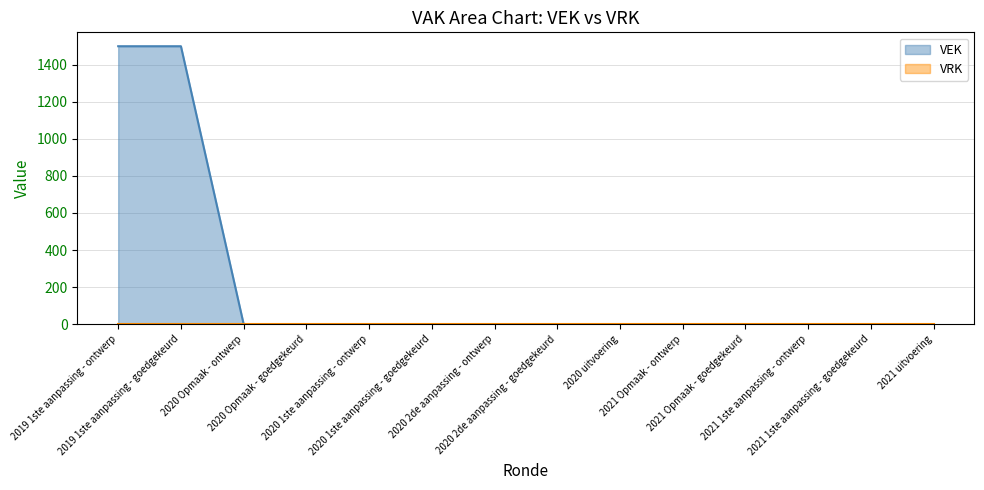

List the labels in order of value, largest first.

2019 1ste aanpassing - ontwerp, 2019 1ste aanpassing - goedgekeurd, 2020 Opmaak - ontwerp, 2020 Opmaak - goedgekeurd, 2020 1ste aanpassing - ontwerp, 2020 1ste aanpassing - goedgekeurd, 2020 2de aanpassing - ontwerp, 2020 2de aanpassing - goedgekeurd, 2020 uitvoering, 2021 Opmaak - ontwerp, 2021 Opmaak - goedgekeurd, 2021 1ste aanpassing - ontwerp, 2021 1ste aanpassing - goedgekeurd, 2021 uitvoering